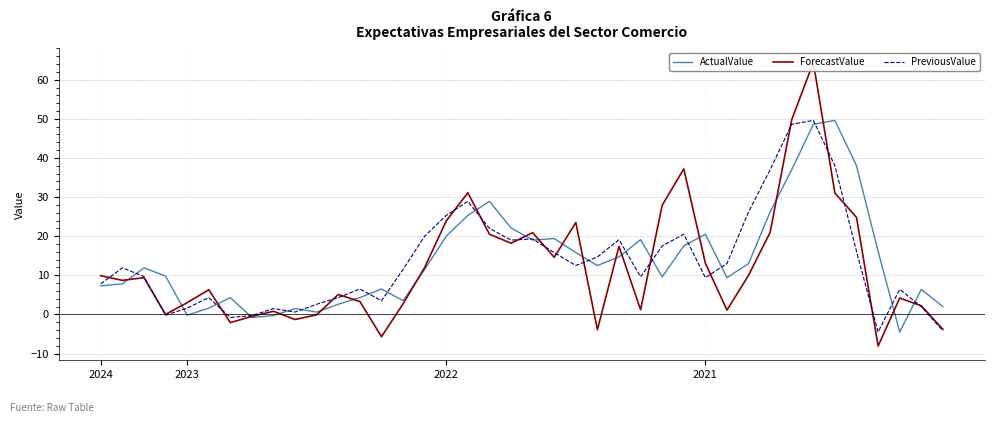

At which category is the sum across all series the highest?

33